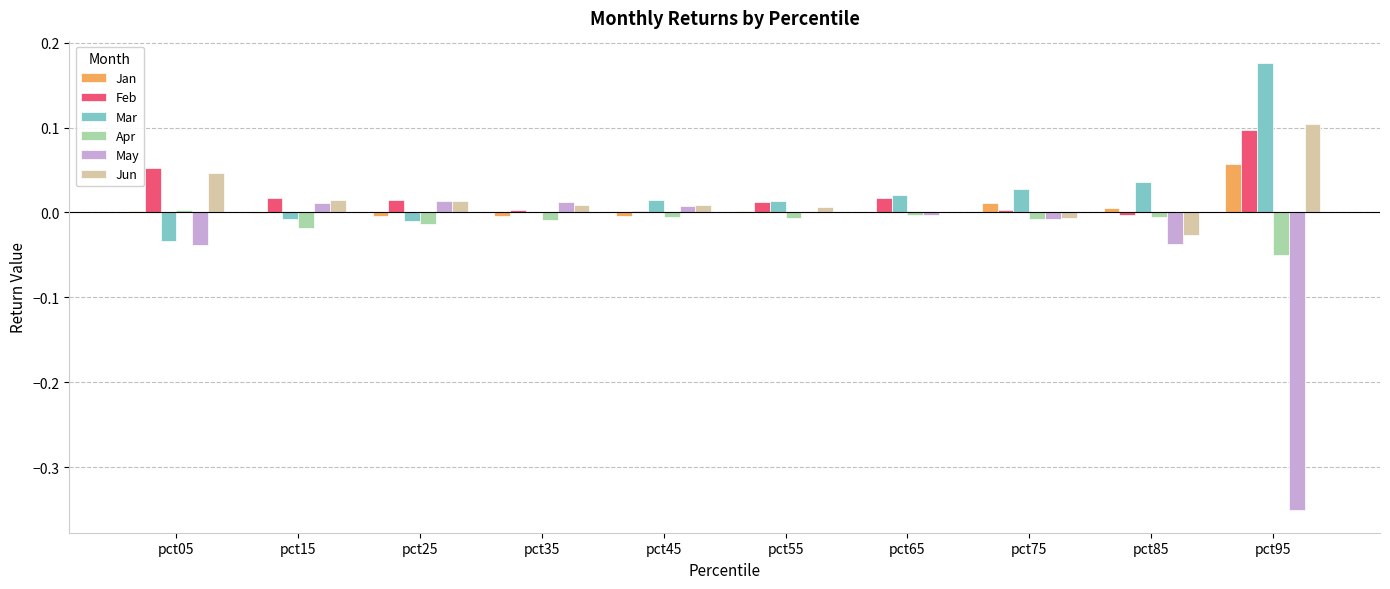

Which series changed the most between pct25 and pct45?

Mar